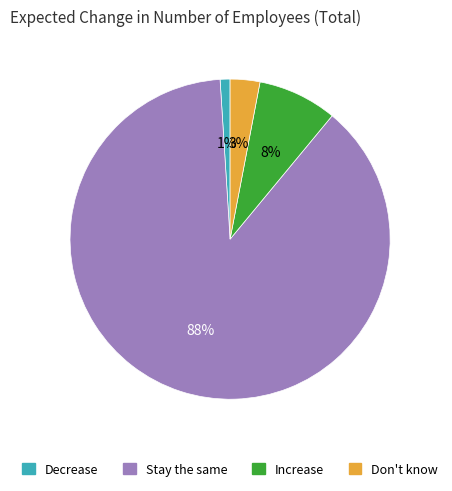

Approximately how many times larger is the value at Stay the same compared to Increase?

11.0